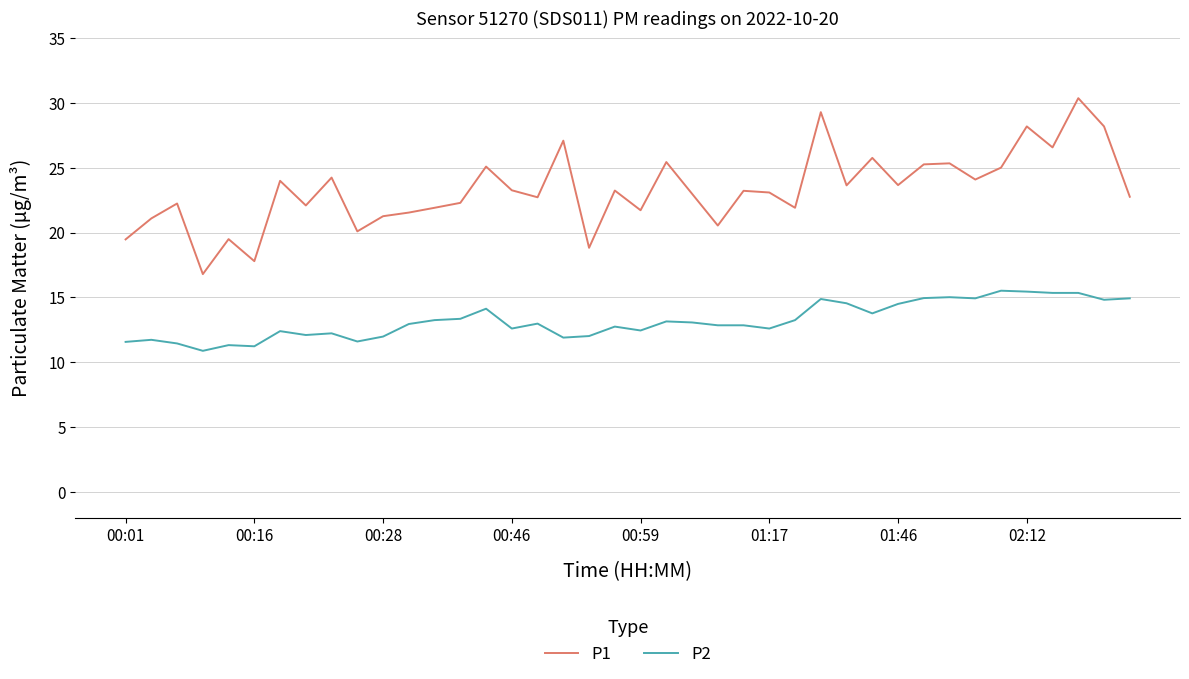

Rank the series by their maximum value, from highest to lowest.

P1, P2